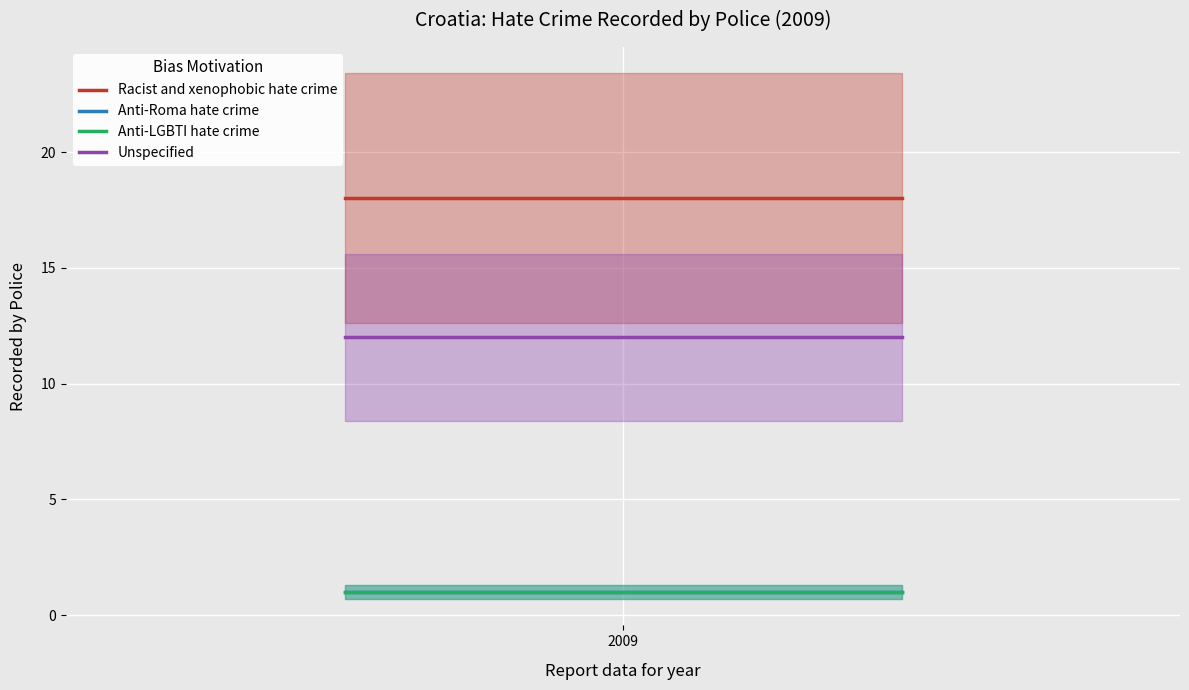

Reading left to right, transcribe all the data shown in this chart.

Racist and xenophobic hate crime: 18	18	18
Anti-Roma hate crime: 1	1	1
Anti-LGBTI hate crime: 1	1	1
Unspecified: 12	12	12